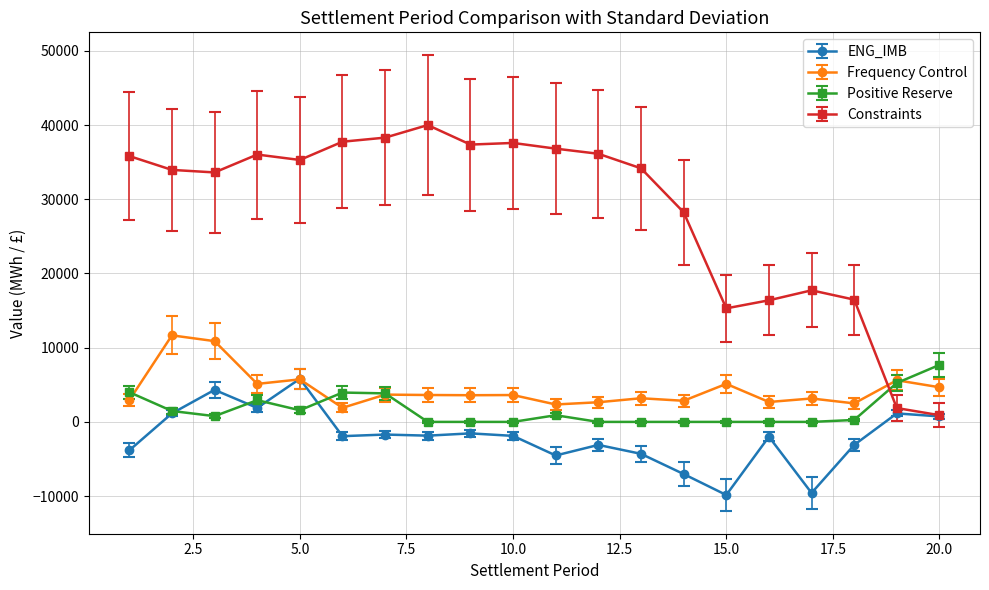

Which series has the widest spread of values?

Constraints